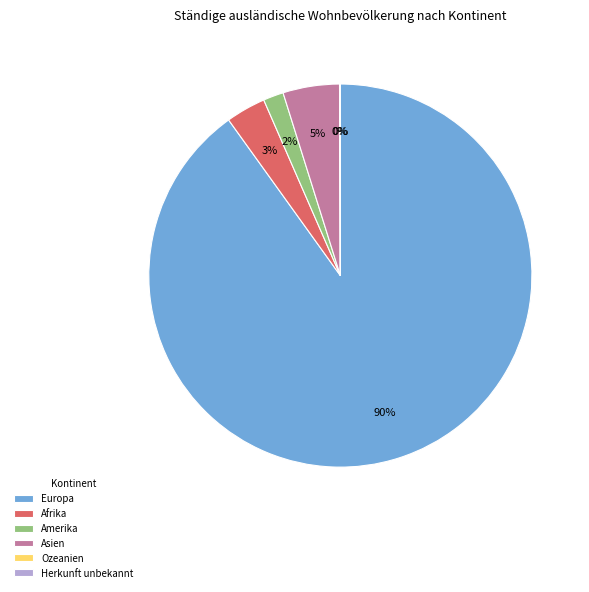

Which category accounts for the majority?

Europa